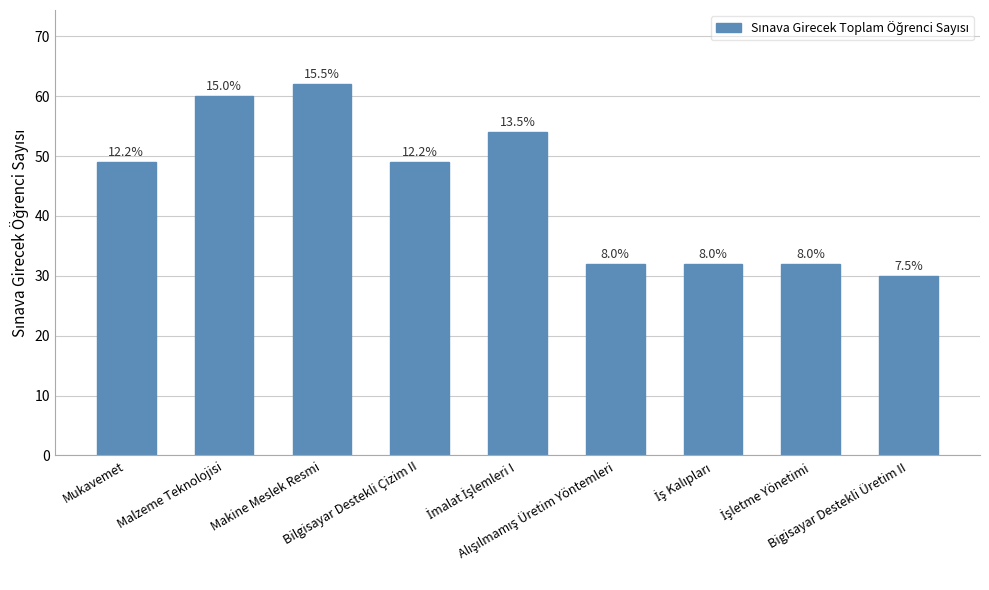

Rank the categories by value from lowest to highest.

Bigisayar Destekli Üretim II, Alışılmamış Üretim Yöntemleri, İş Kalıpları, İşletme Yönetimi, Mukavemet, Bilgisayar Destekli Çizim II, İmalat İşlemleri I, Malzeme Teknolojisi, Makine Meslek Resmi